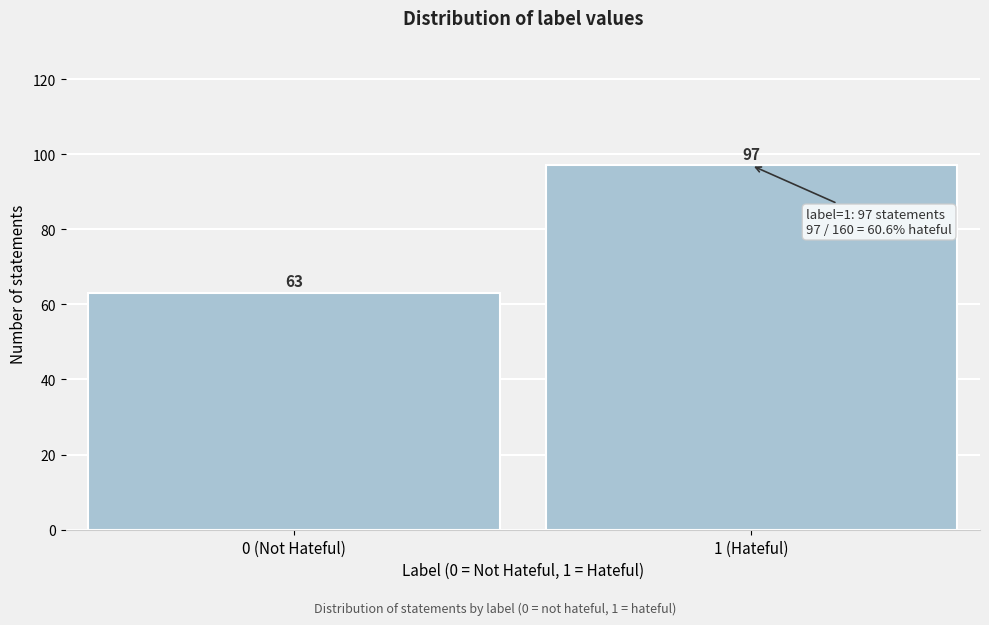

Reading right to left, extract all data points from this chart.

1 (Hateful)=97	0 (Not Hateful)=63